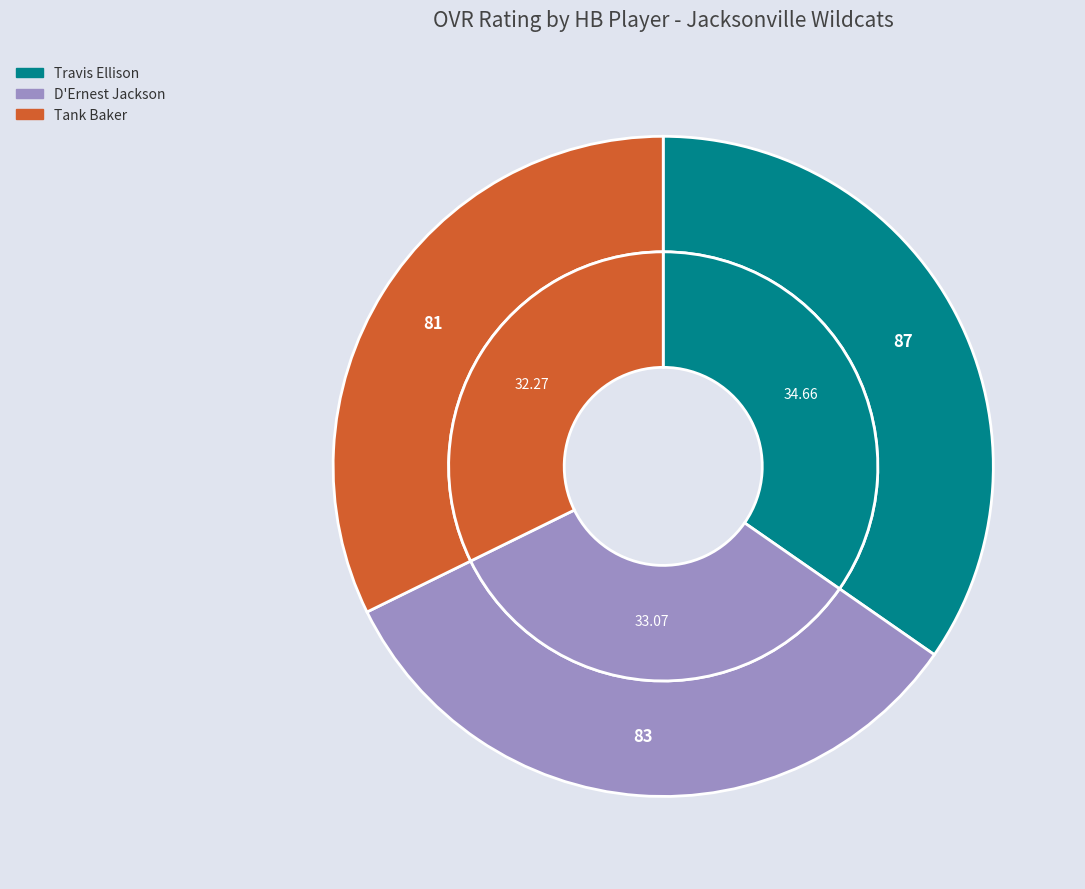

To the nearest percent, what is the difference between the D'Ernest Jackson and Tank Baker slice percentages?

1%